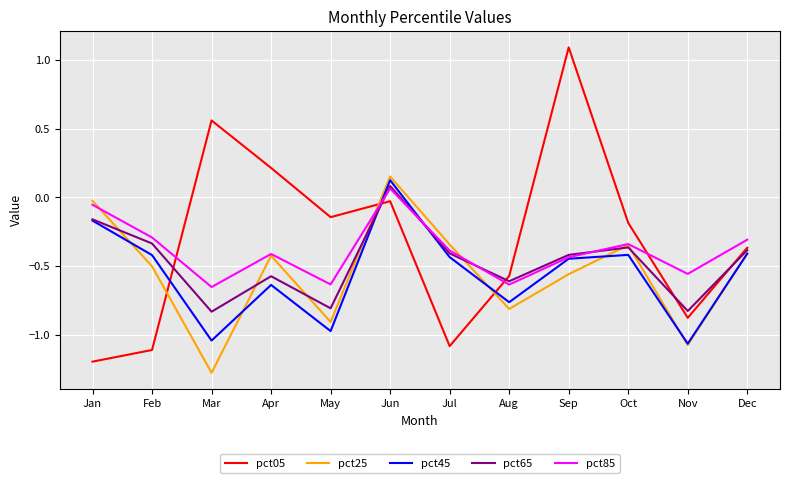

What is the difference between the maximum and minimum values in the pct85 series?

0.7